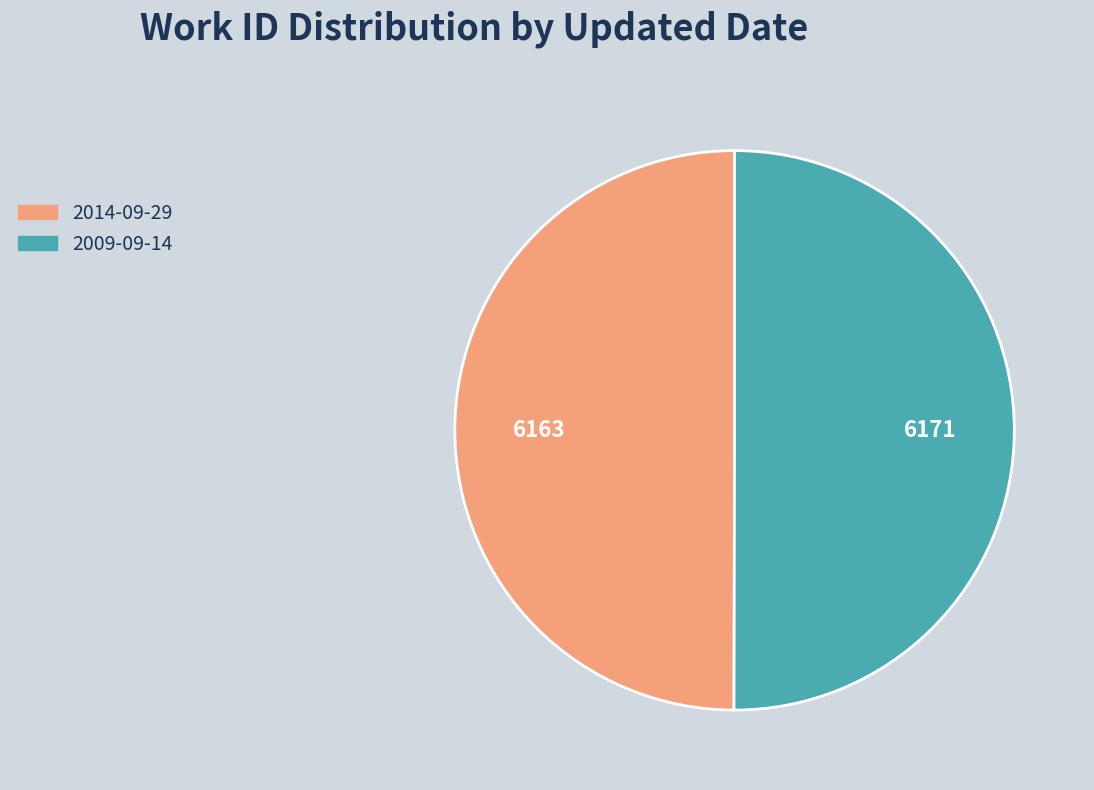

Combined, do 2009-09-14 and 2014-09-29 account for over 50%?

Yes